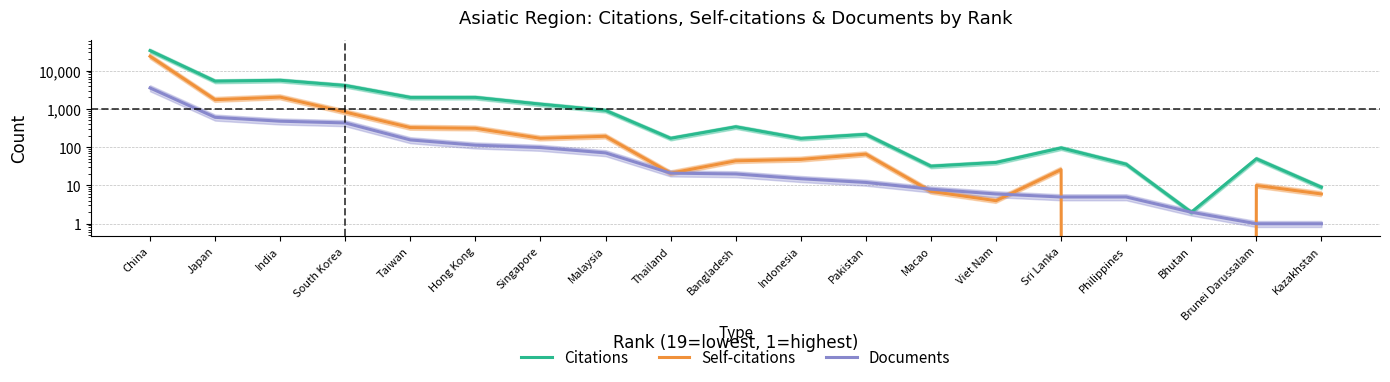

Rank the series at Singapore from highest to lowest value.

Citations, Self-citations, Documents